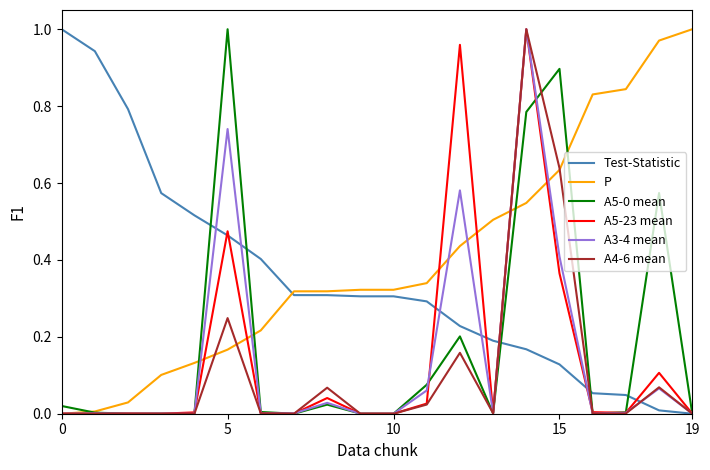

Which series has the largest total across all categories?

P